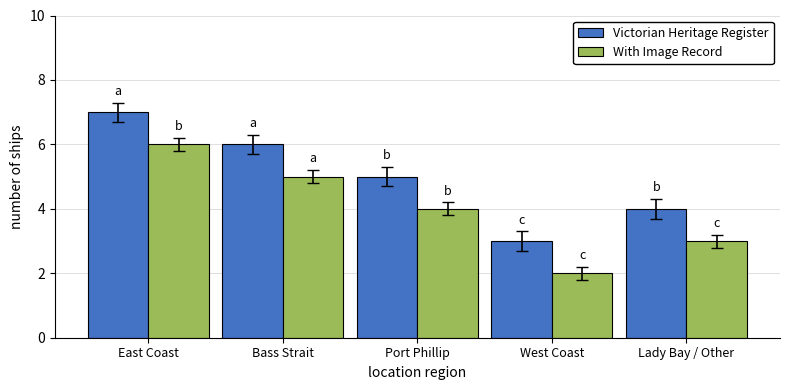

Which series changed the most between East Coast and Port Phillip?

Victorian Heritage Register